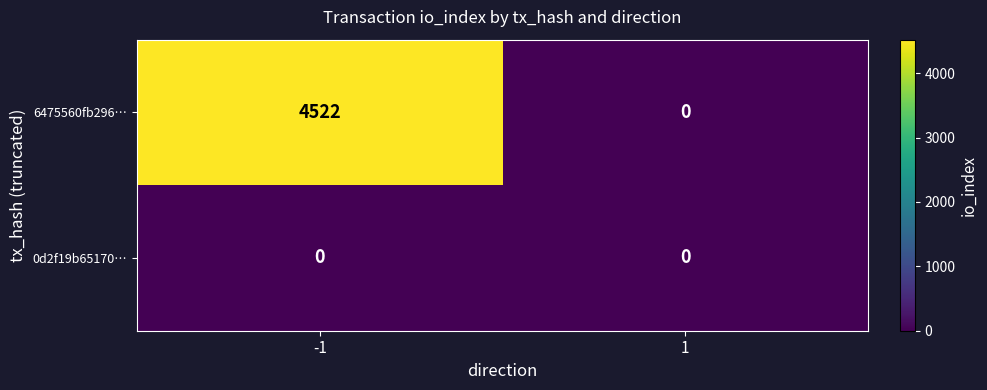

Which series changed the most between -1 and 1?

6475560fb296…